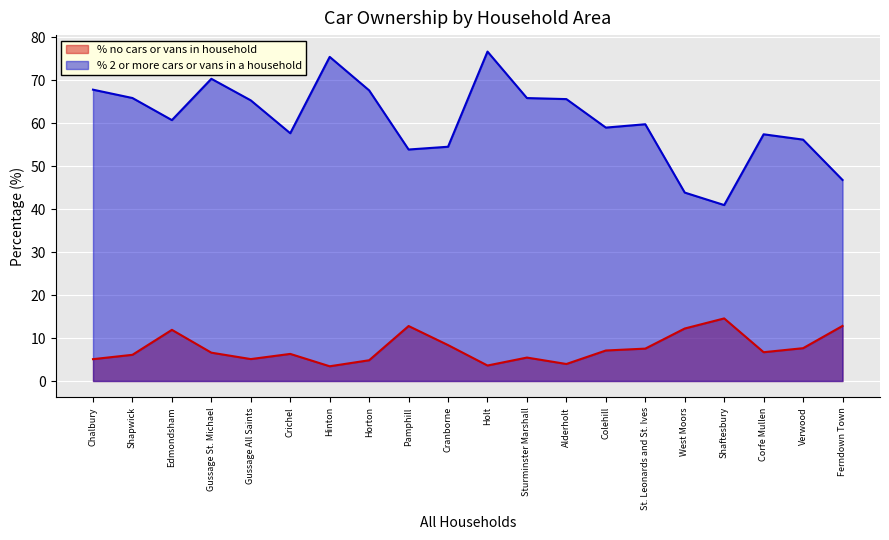

What is the difference between the % no cars or vans in household values at Pamphill and Verwood?

5.2